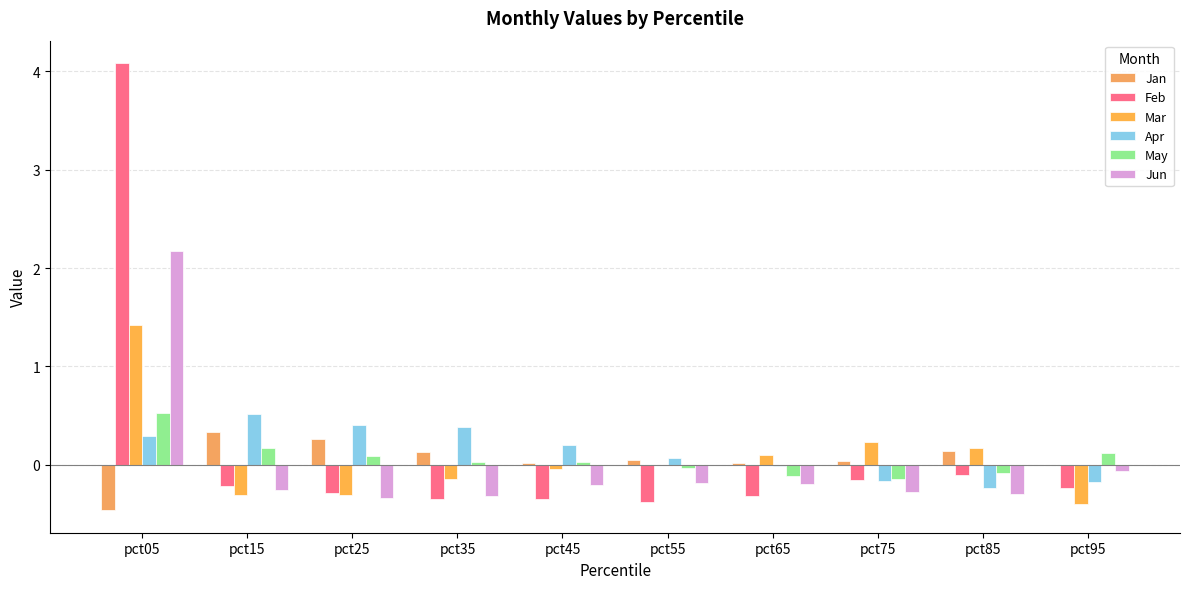

List the labels in order of Apr value, smallest first.

pct85, pct95, pct75, pct65, pct55, pct45, pct05, pct35, pct25, pct15